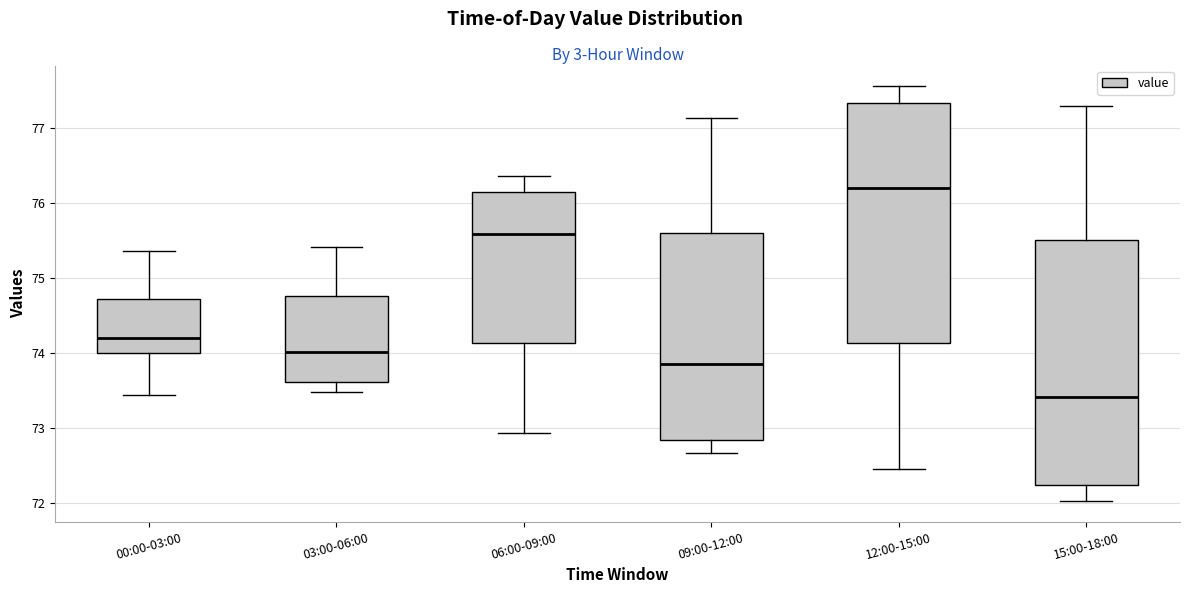

Which box has the highest median line?

12:00-15:00